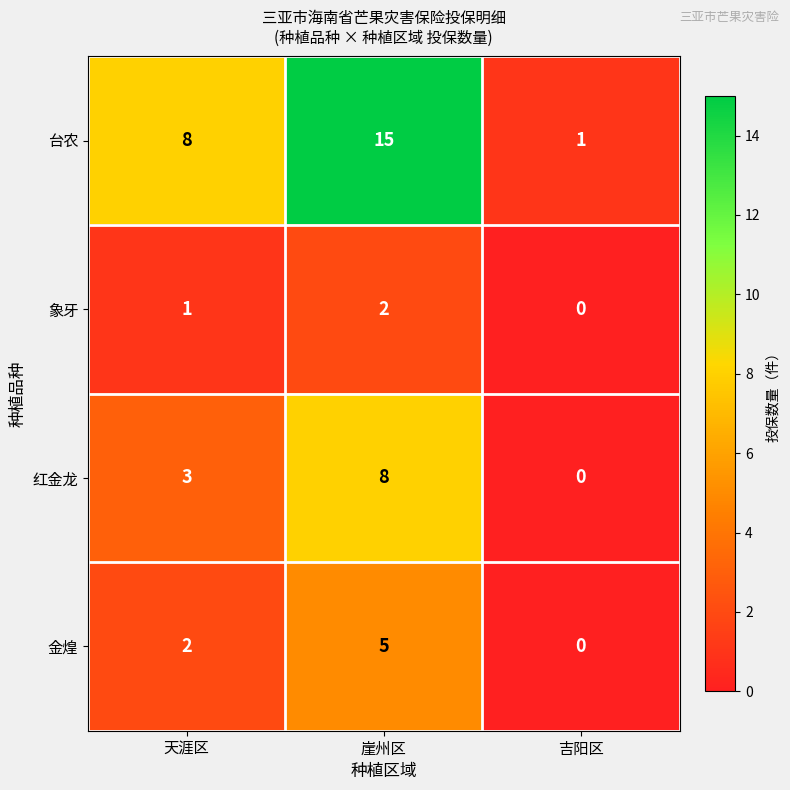

Count the number of data series in this chart.

4